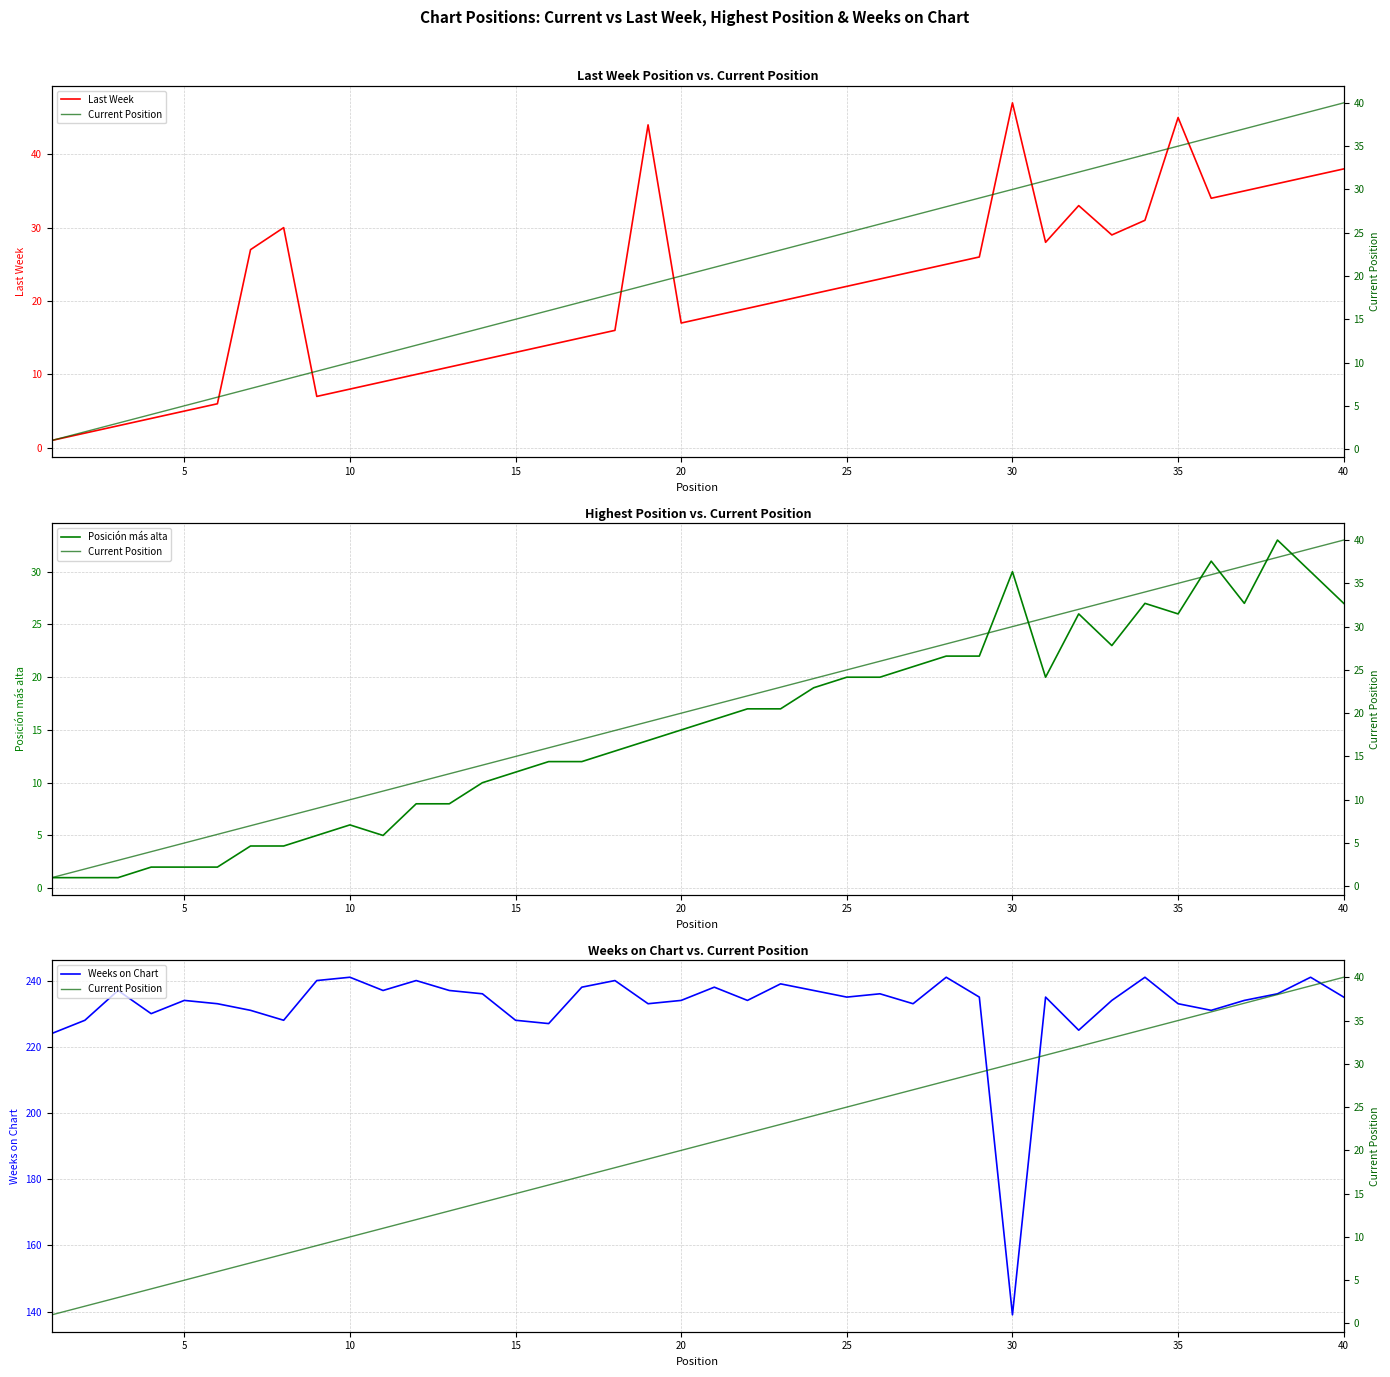

What is the minimum value for Weeks on Chart?

139